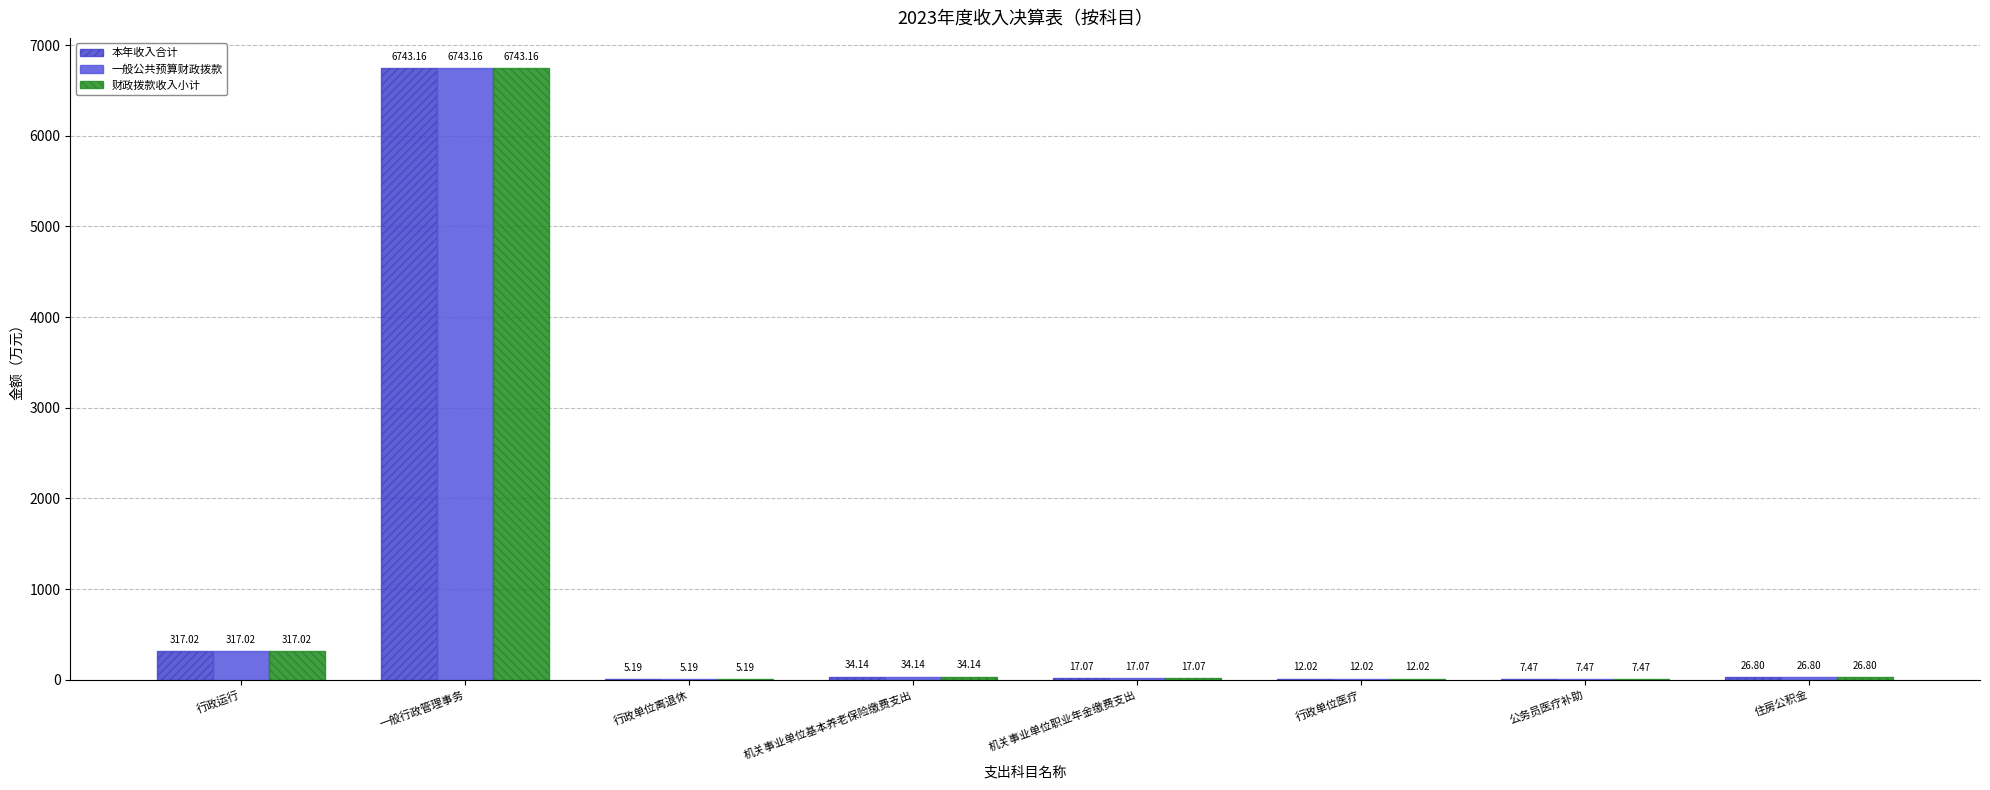

Does the chart contain stacked bars?

No